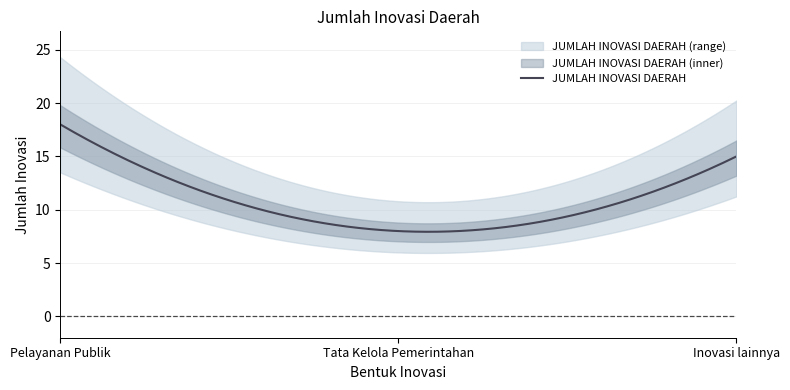

Which label corresponds to the smallest value in the chart?

Tata Kelola Pemerintahan